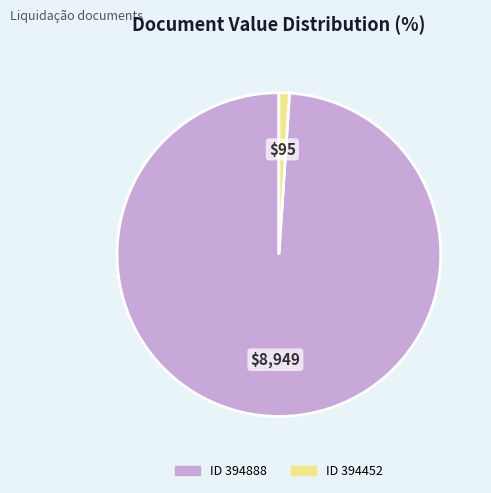

How many slices are in this pie chart?

2